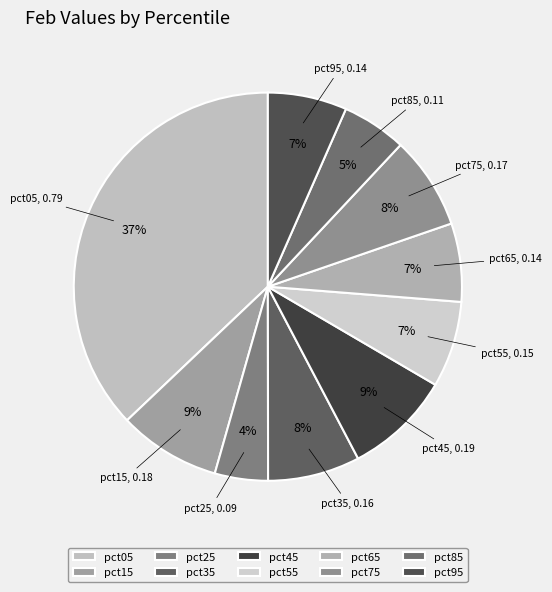

Do pct95 and pct35 together represent more than half of the pie?

No